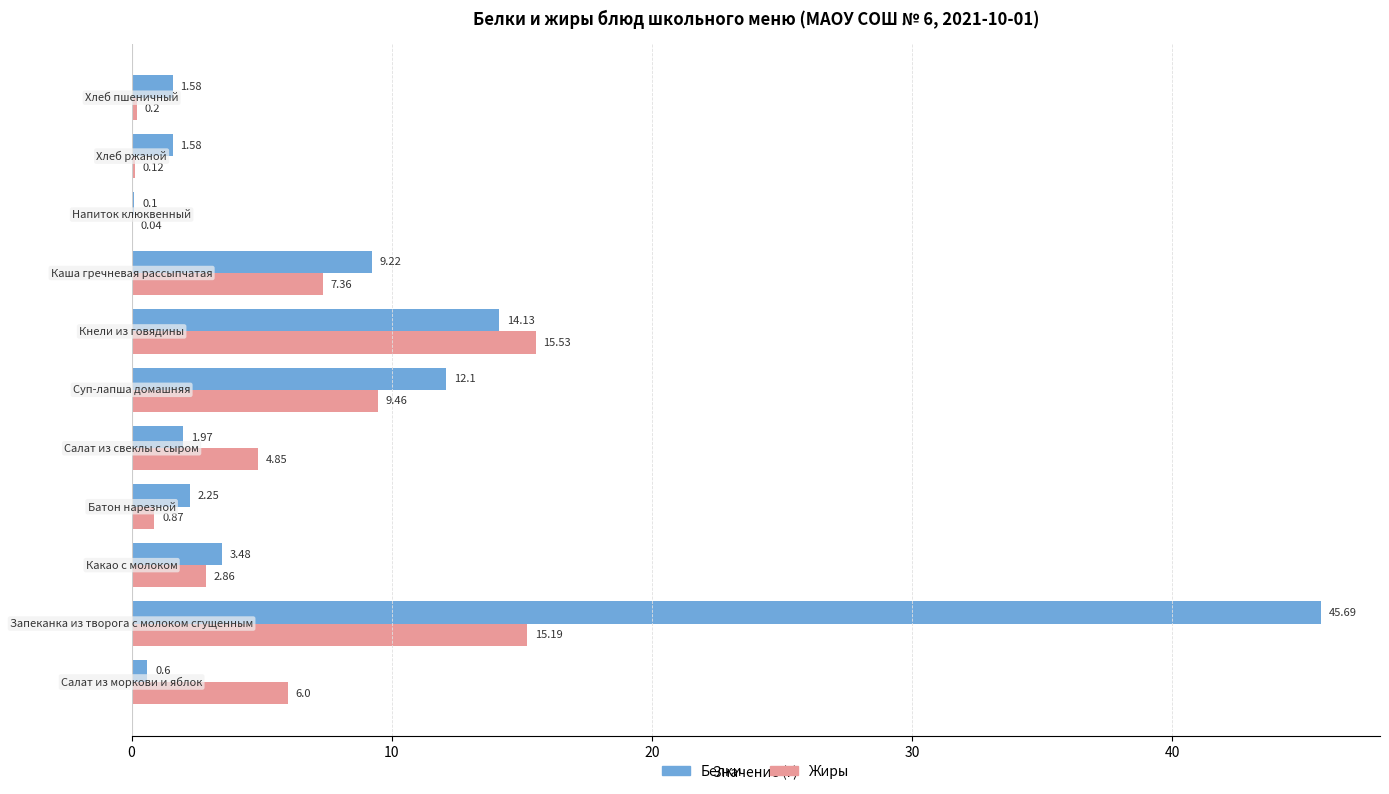

What are all the series names shown in the legend?

Белки, Жиры